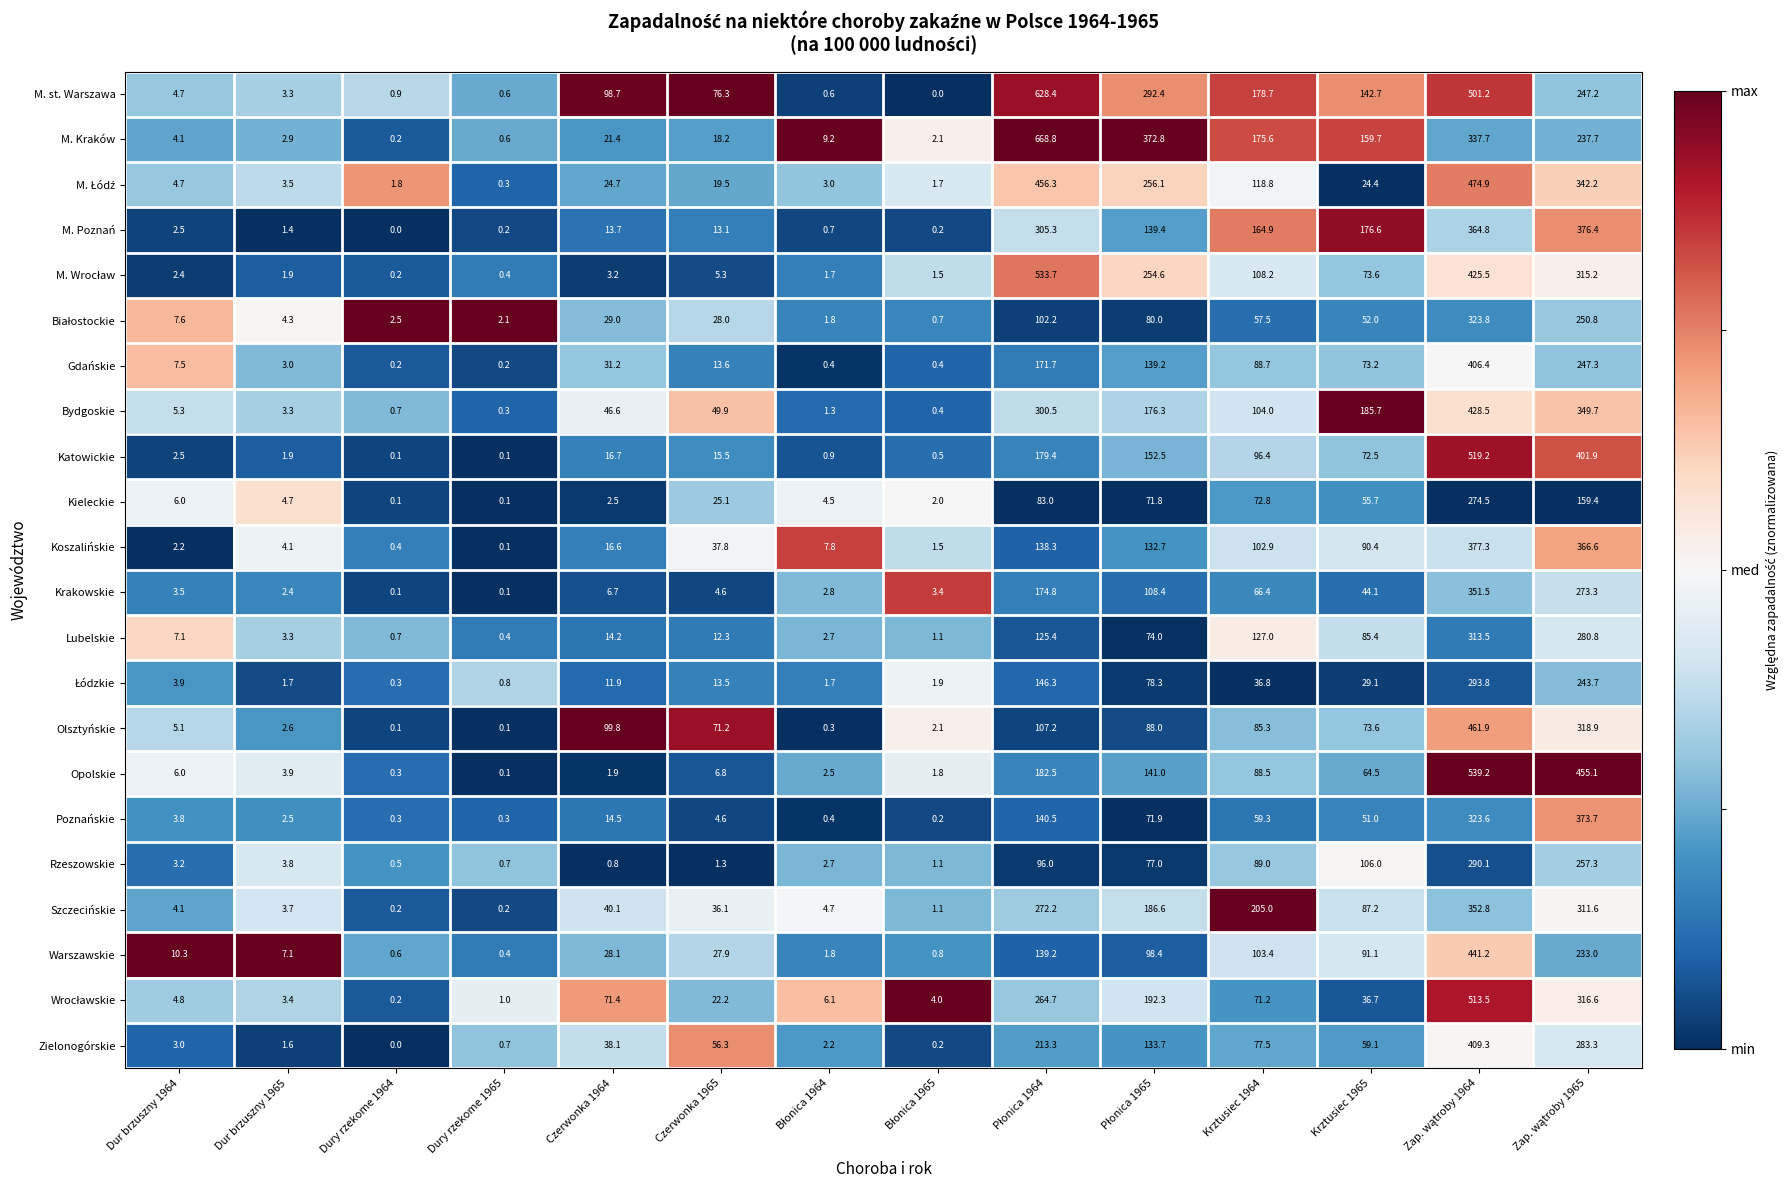

What is the approximate value of Zielonogórskie at Dur brzuszny 1964?

3.0